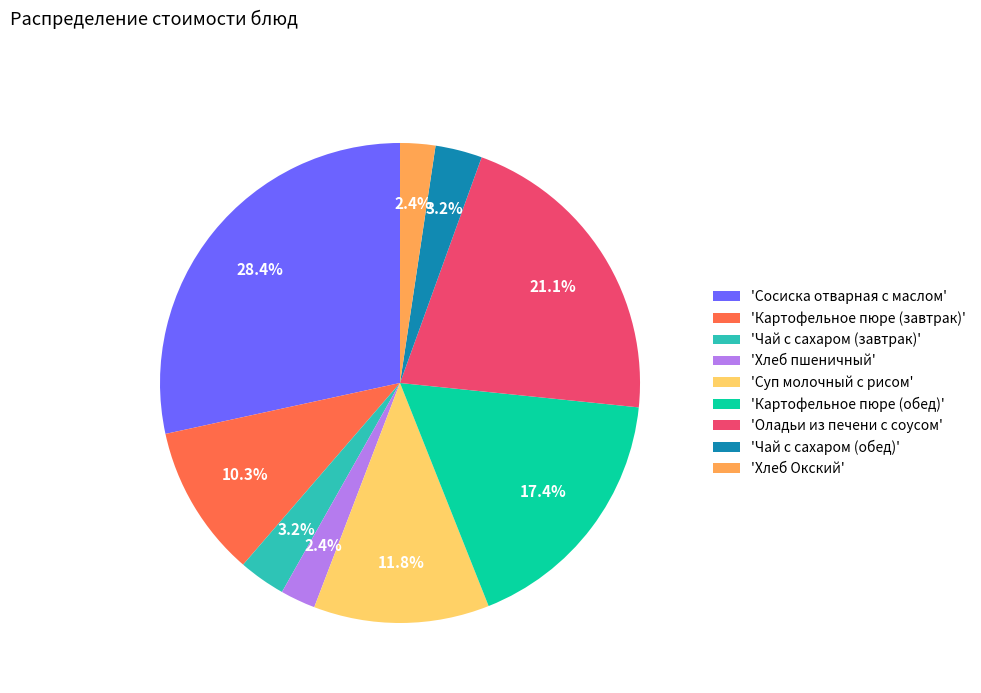

Which category has the biggest portion of the pie?

'Сосиска отварная с маслом'